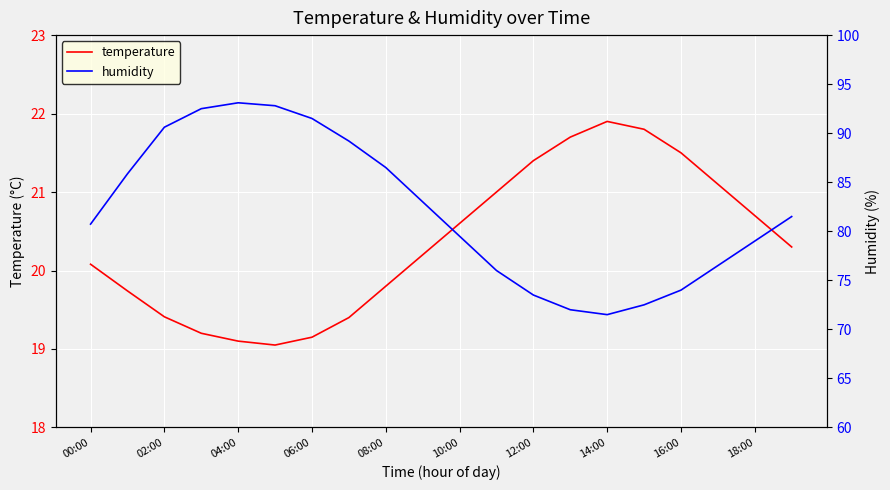

Reading left to right, transcribe all the data shown in this chart.

temperature: 20.1	19.7	19.4	19.2	19.1	19.1	19.1	19.4	19.8	20.2	20.6	21.0	21.4	21.7	21.9	21.8	21.5	21.1	20.7	20.3
humidity: 80.7	85.9	90.6	92.5	93.1	92.8	91.5	89.2	86.5	83.0	79.5	76.0	73.5	72.0	71.5	72.5	74.0	76.5	79.0	81.5